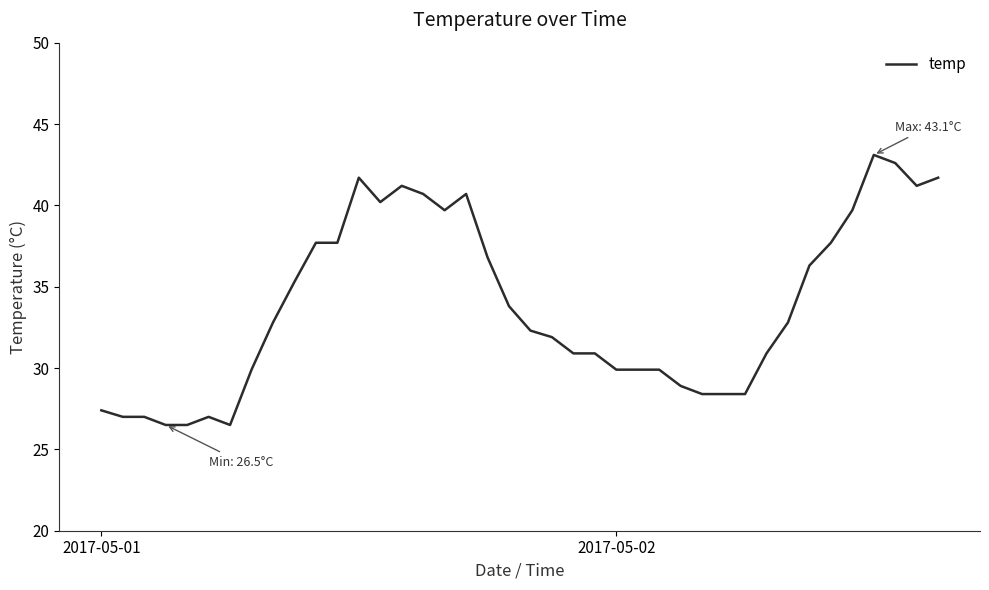

What is the minimum value shown in the chart?

26.5